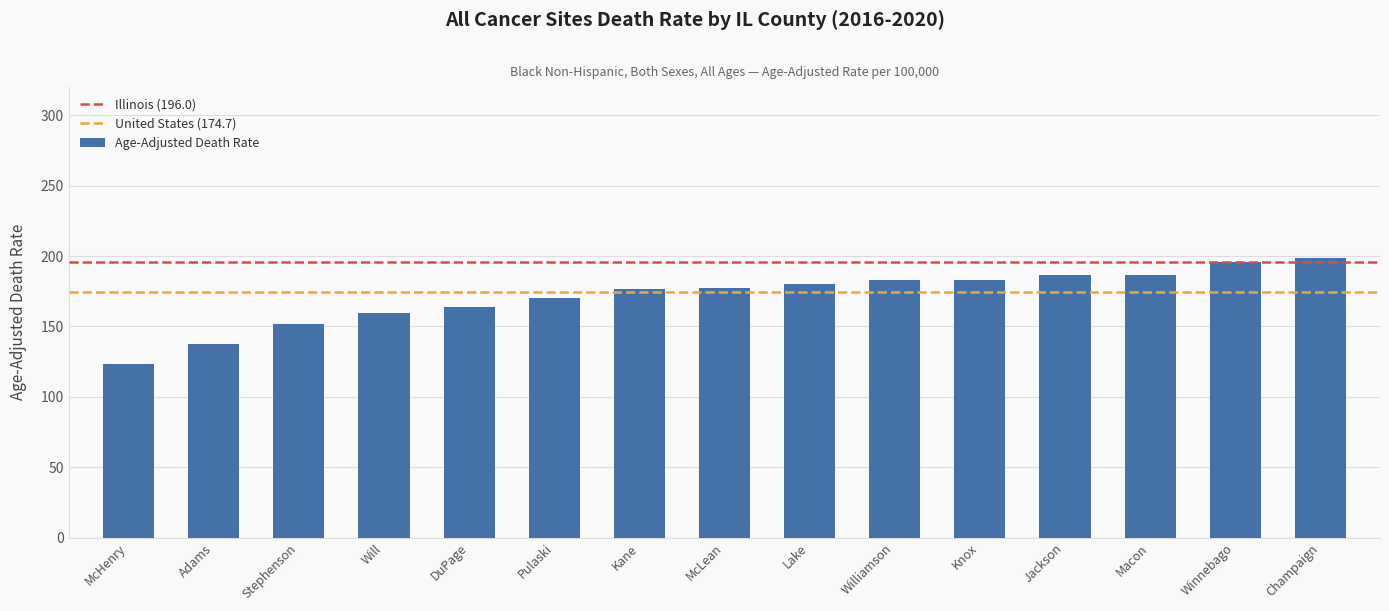

What is the ratio of the value at Adams to the value at Winnebago?

0.7